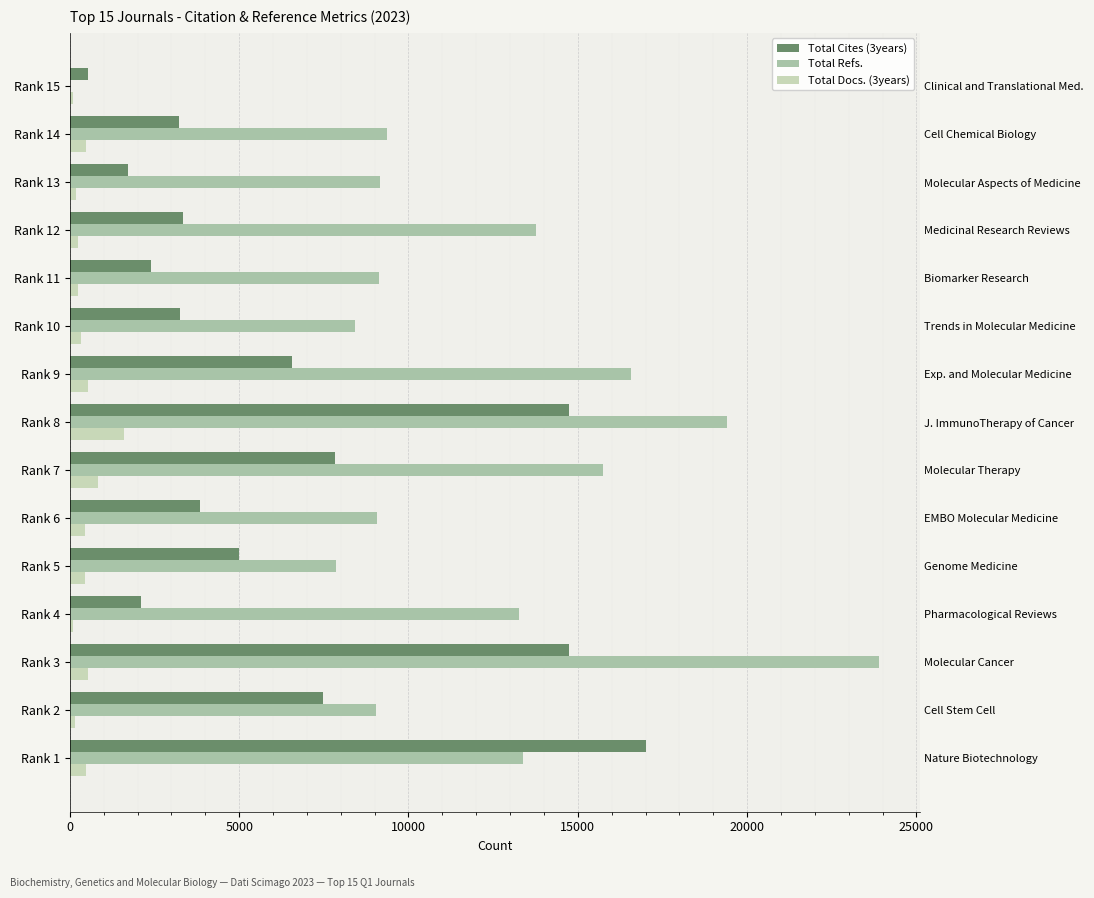

Reading left to right, transcribe all the data shown in this chart.

Total Cites (3years): 17008	7464	14728	2111	4993	3842	7824	14743	6549	3252	2382	3346	1731	3228	546
Total Refs.: 13393	9041	23895	13259	7848	9076	15752	19408	16561	8432	9121	13778	9151	9370	0
Total Docs. (3years): 485	151	525	102	435	440	830	1590	535	343	252	242	172	476	96